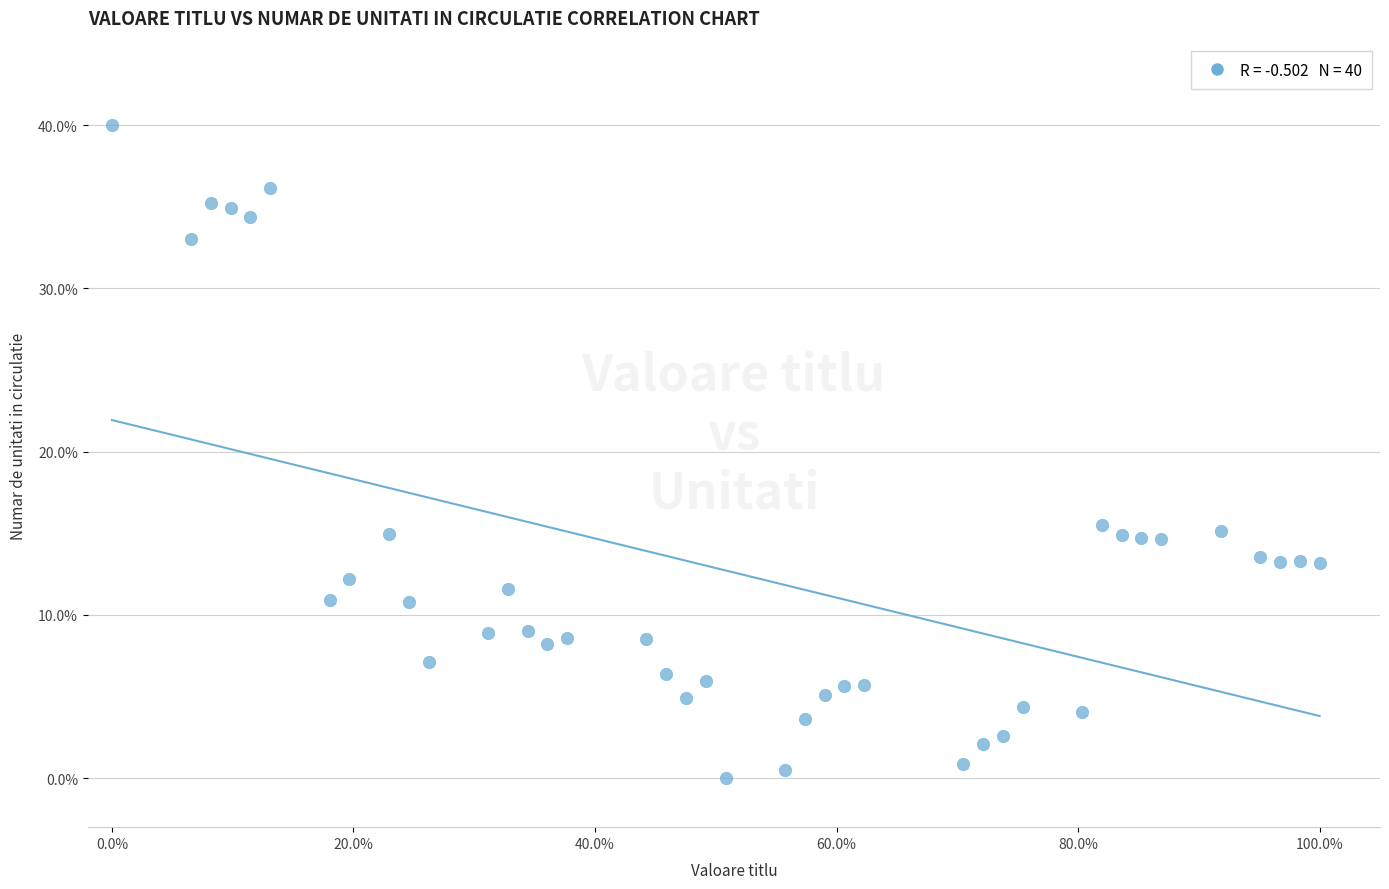

What is the range of Y values (max minus min)?

40.0